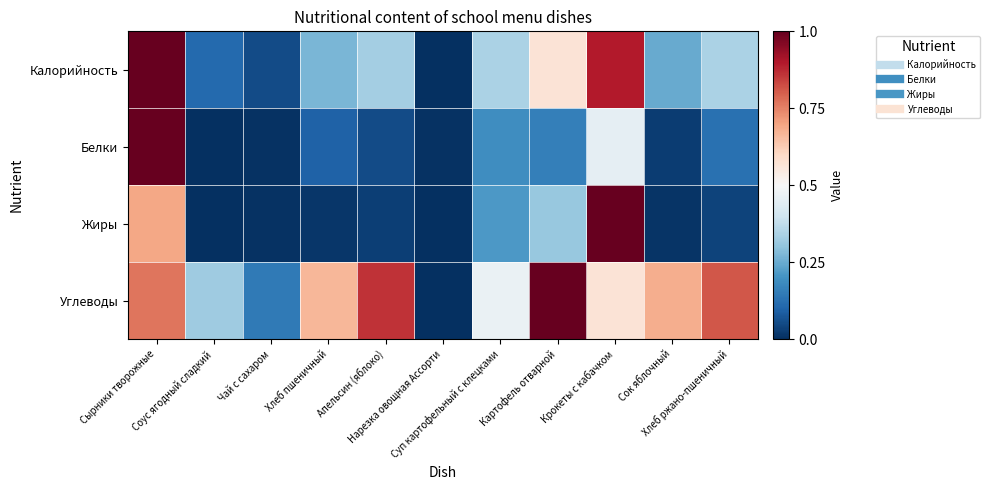

Reading right to left, what are all the values shown in this chart?

Калорийность: Хлеб ржано-пшеничный=0.3	Сок яблочный=0.2	Крокеты с кабачком=0.9	Картофель отварной=0.6	Суп картофельный с клецками=0.3	Нарезка овощная Ассорти=0.0	Апельсин (яблоко)=0.3	Хлеб пшеничный=0.3	Чай с сахаром=0.1	Соус ягодный сладкий=0.1	Сырники творожные=1.0
Белки: Хлеб ржано-пшеничный=0.1	Сок яблочный=0.0	Крокеты с кабачком=0.5	Картофель отварной=0.2	Суп картофельный с клецками=0.2	Нарезка овощная Ассорти=0.0	Апельсин (яблоко)=0.1	Хлеб пшеничный=0.1	Чай с сахаром=0.0	Соус ягодный сладкий=0.0	Сырники творожные=1.0
Жиры: Хлеб ржано-пшеничный=0.0	Сок яблочный=0.0	Крокеты с кабачком=1.0	Картофель отварной=0.3	Суп картофельный с клецками=0.2	Нарезка овощная Ассорти=0.0	Апельсин (яблоко)=0.0	Хлеб пшеничный=0.0	Чай с сахаром=0.0	Соус ягодный сладкий=0.0	Сырники творожные=0.7
Углеводы: Хлеб ржано-пшеничный=0.8	Сок яблочный=0.7	Крокеты с кабачком=0.6	Картофель отварной=1.0	Суп картофельный с клецками=0.5	Нарезка овощная Ассорти=0.0	Апельсин (яблоко)=0.9	Хлеб пшеничный=0.7	Чай с сахаром=0.1	Соус ягодный сладкий=0.3	Сырники творожные=0.8